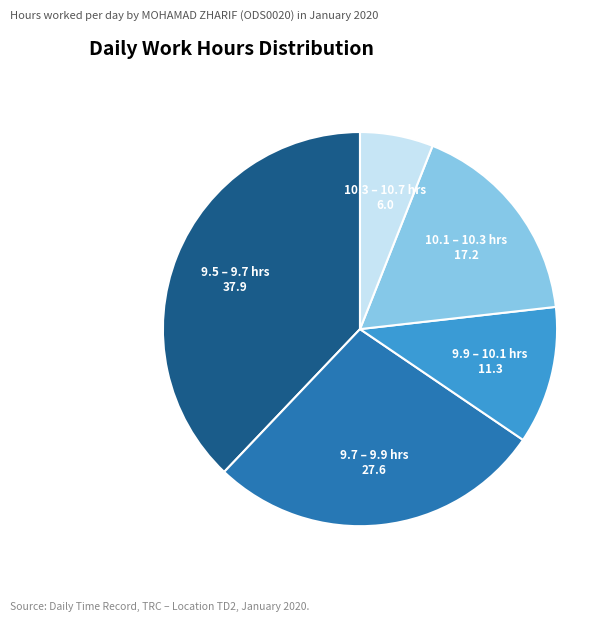

Count the number of slices in the pie.

5